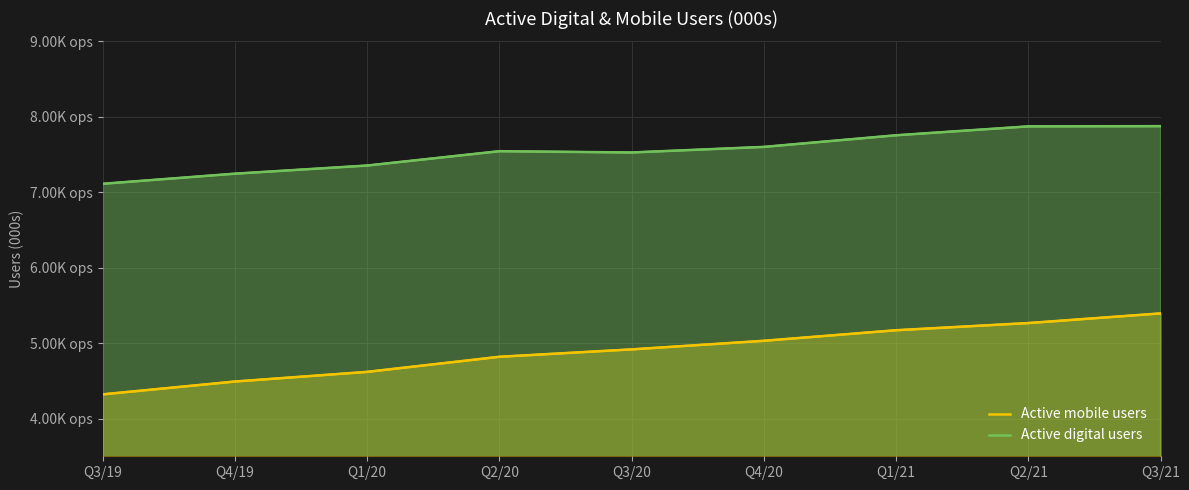

What is the difference between the second highest and second lowest values in the Active mobile users series?

775